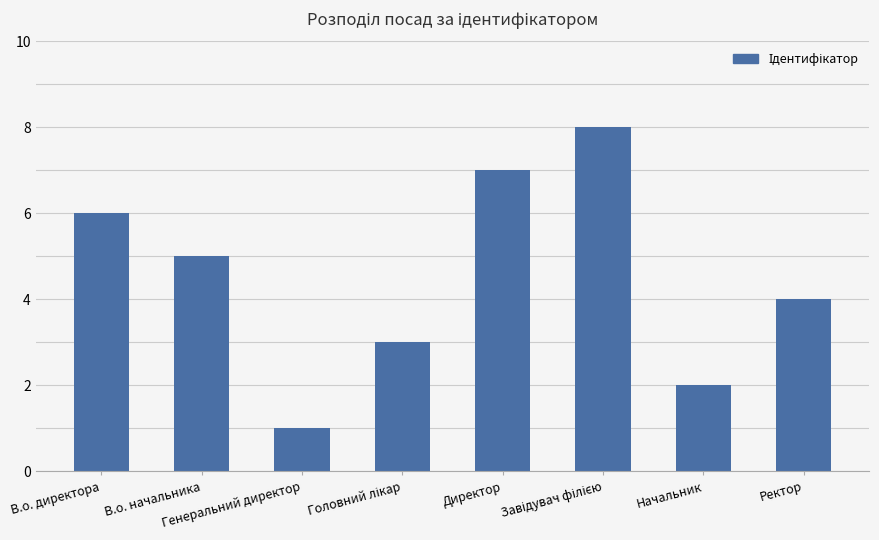

What value does the data have at Генеральний директор?

1